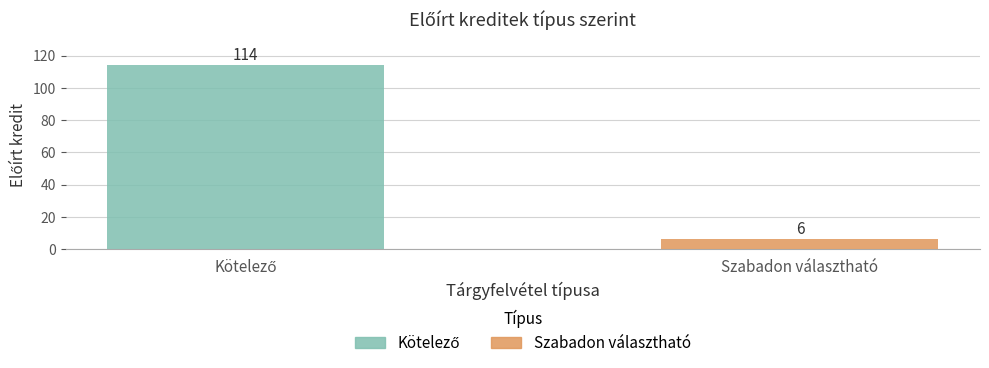

At which label does Szabadon választható reach its minimum?

Kötelező